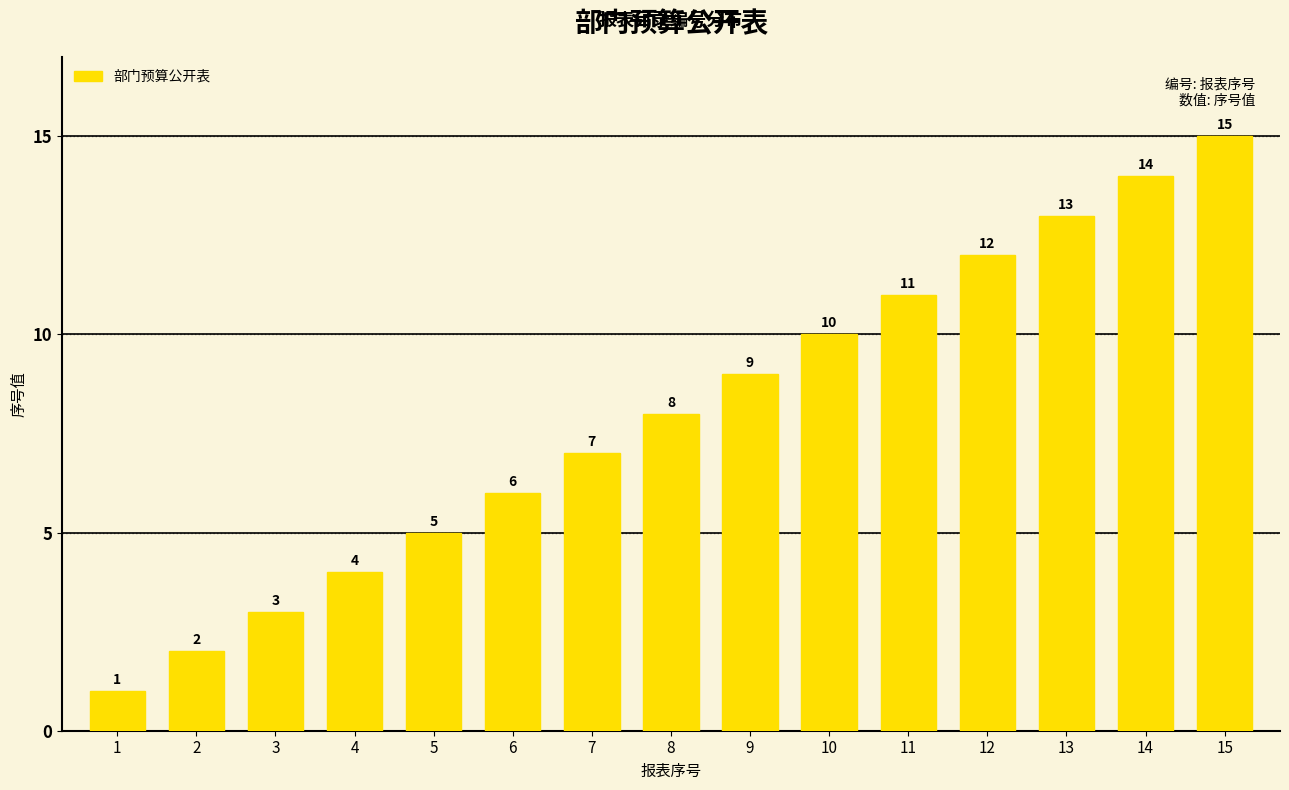

Which has a higher value, 2 or 3?

3